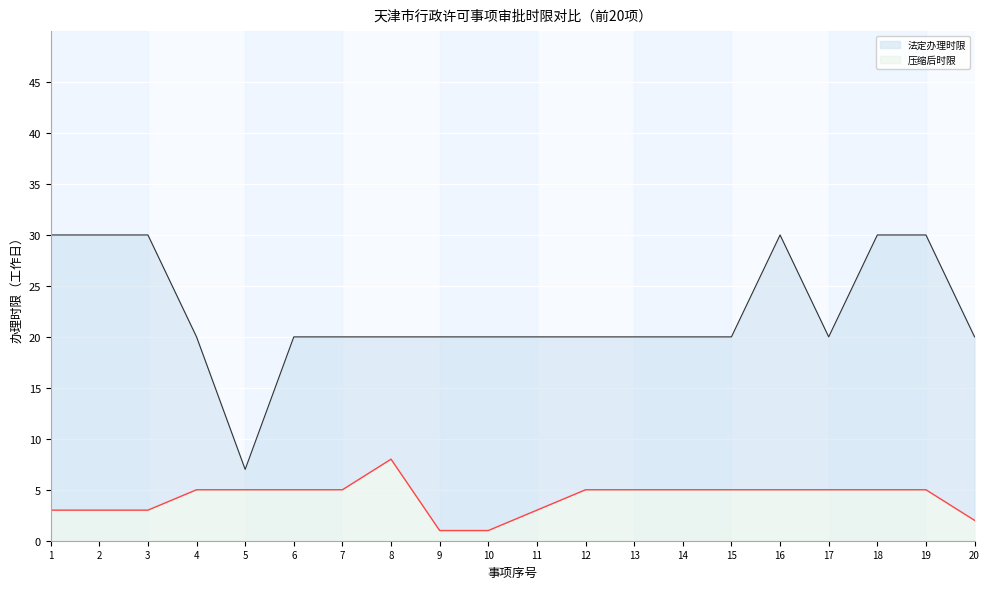

List the series in order of their peak value, lowest first.

压缩后时限, 法定办理时限